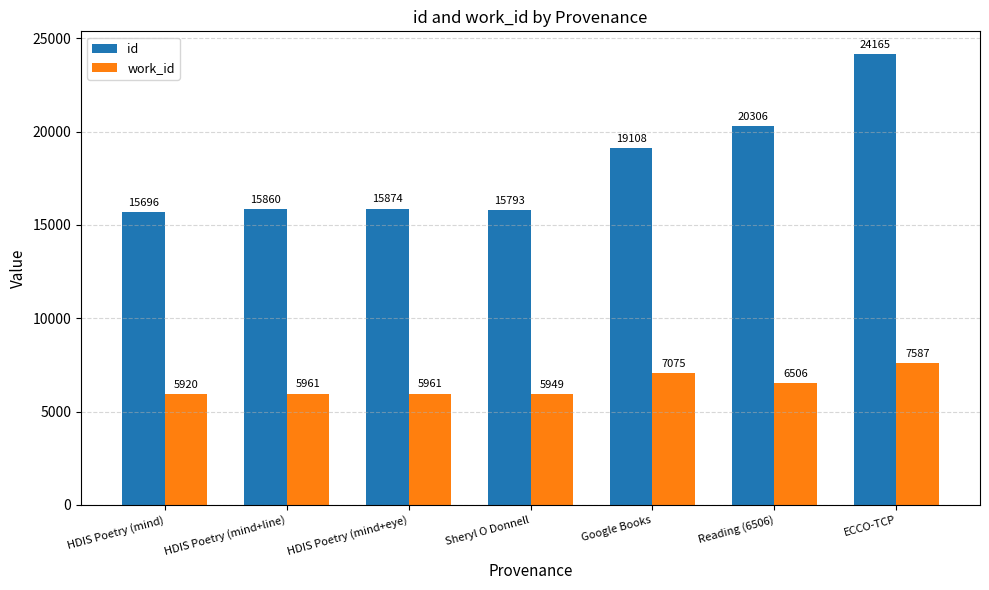

What is the difference between the highest and lowest values at Google Books?

12033